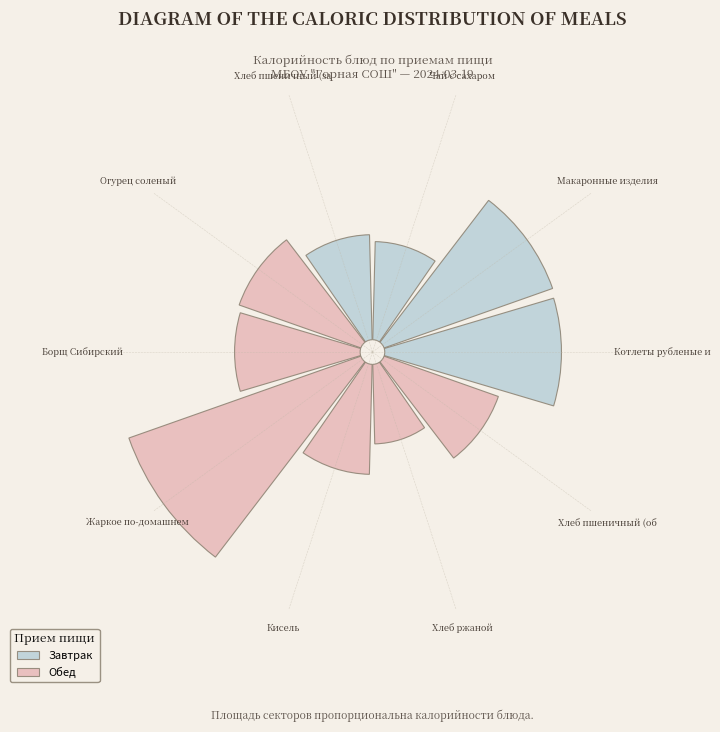

What is the largest slice in the pie chart?

Жаркое по-домашнем